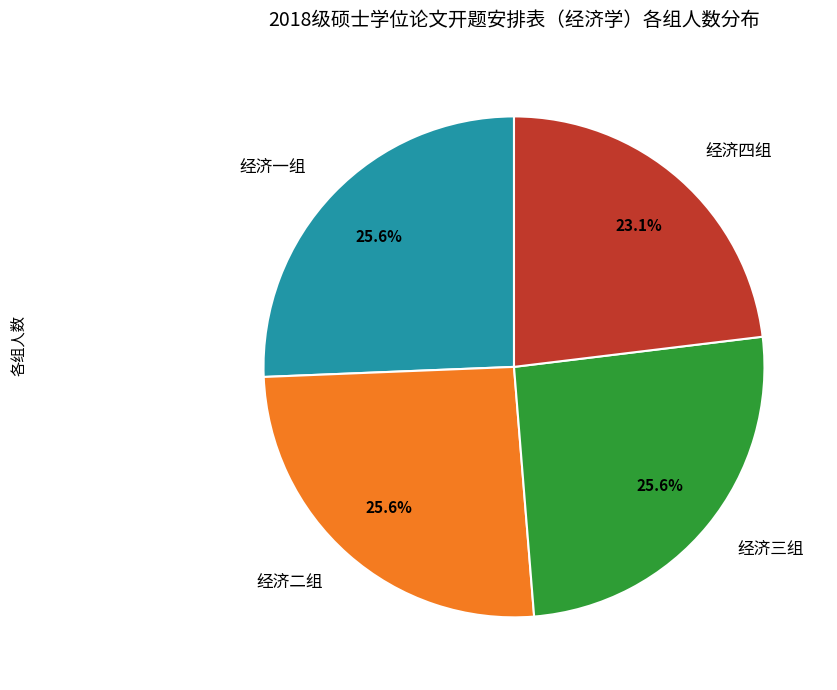

To the nearest percent, what is the combined percentage of 经济二组 and 经济一组?

51%